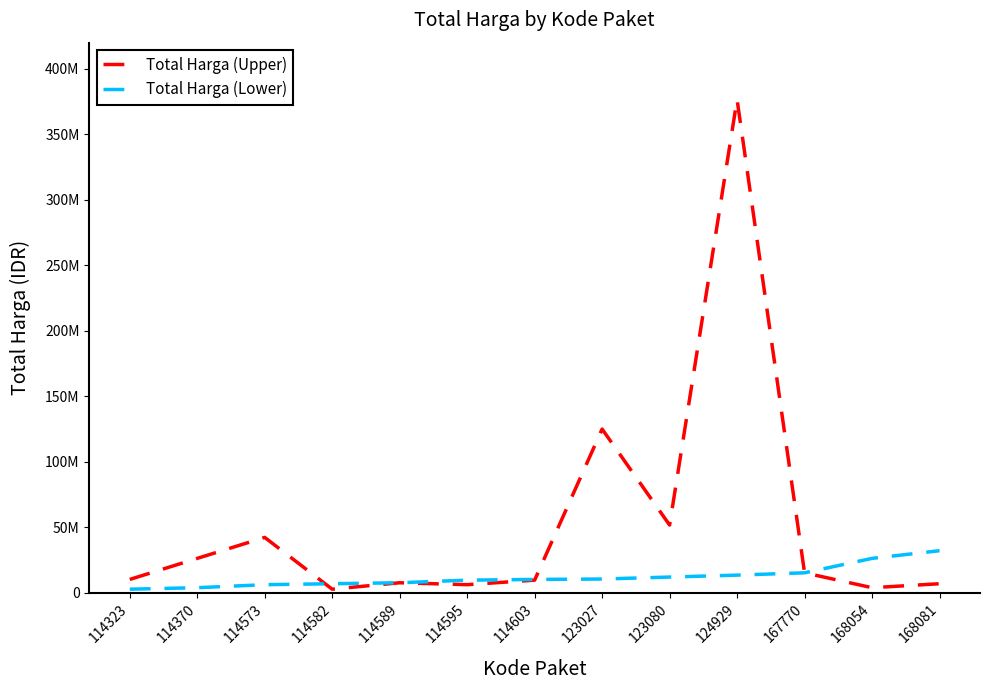

Rank the series by their average value, from lowest to highest.

Total Harga (Lower), Total Harga (Upper)